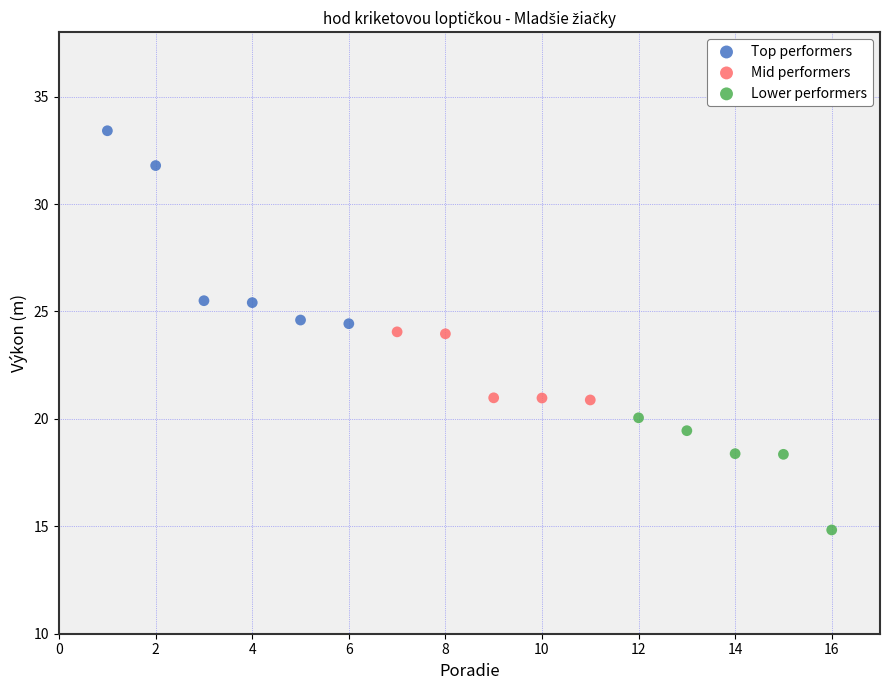

Which series has the largest Y range (max minus min)?

Top performers